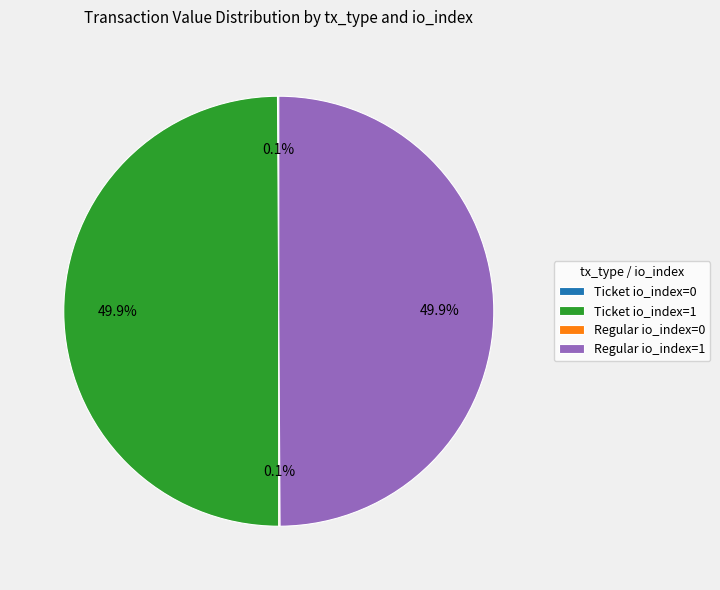

To the nearest percent, what is the difference between the largest and smallest slice percentages?

50%